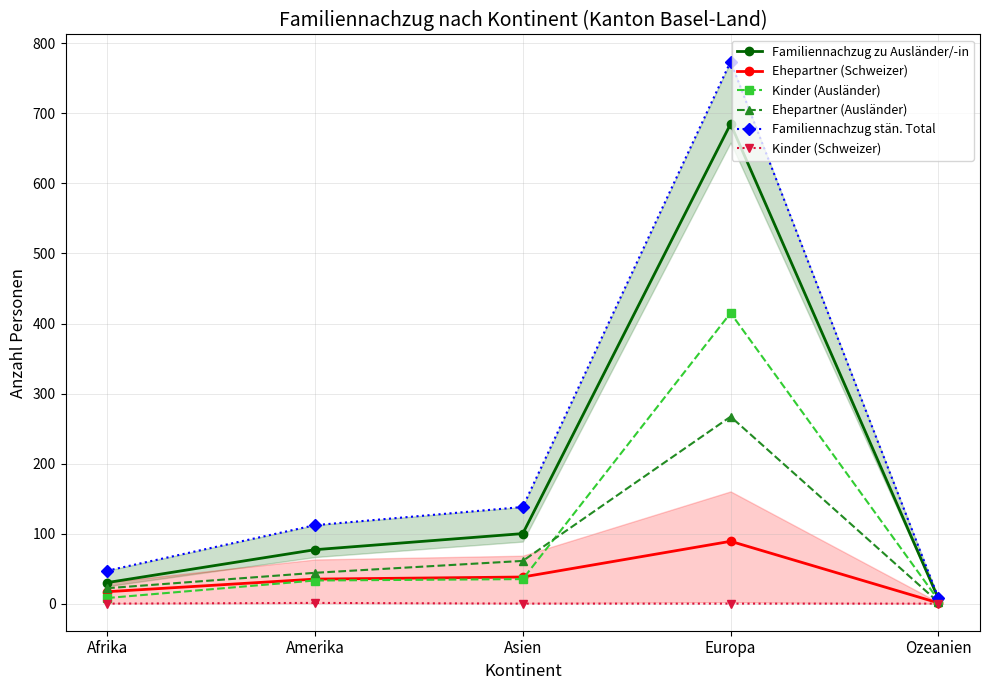

Where is the first local maximum for Ehepartner (Schweizer)?

Europa